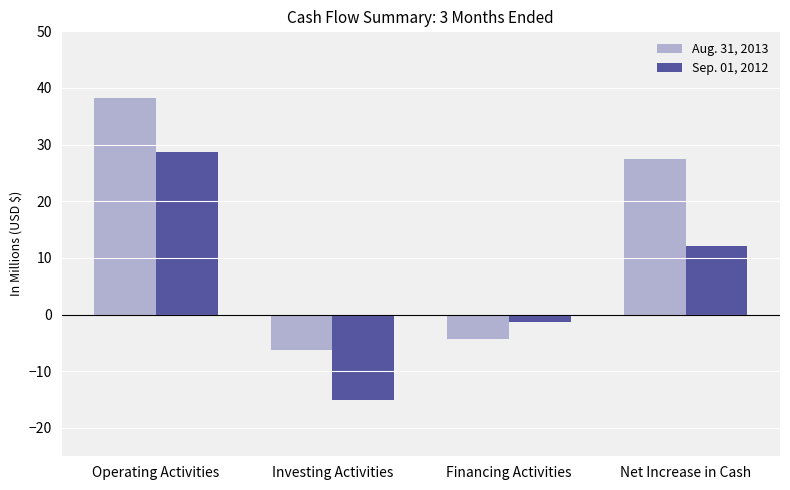

What is the difference between the highest and lowest values at Net Increase in Cash?

15.3